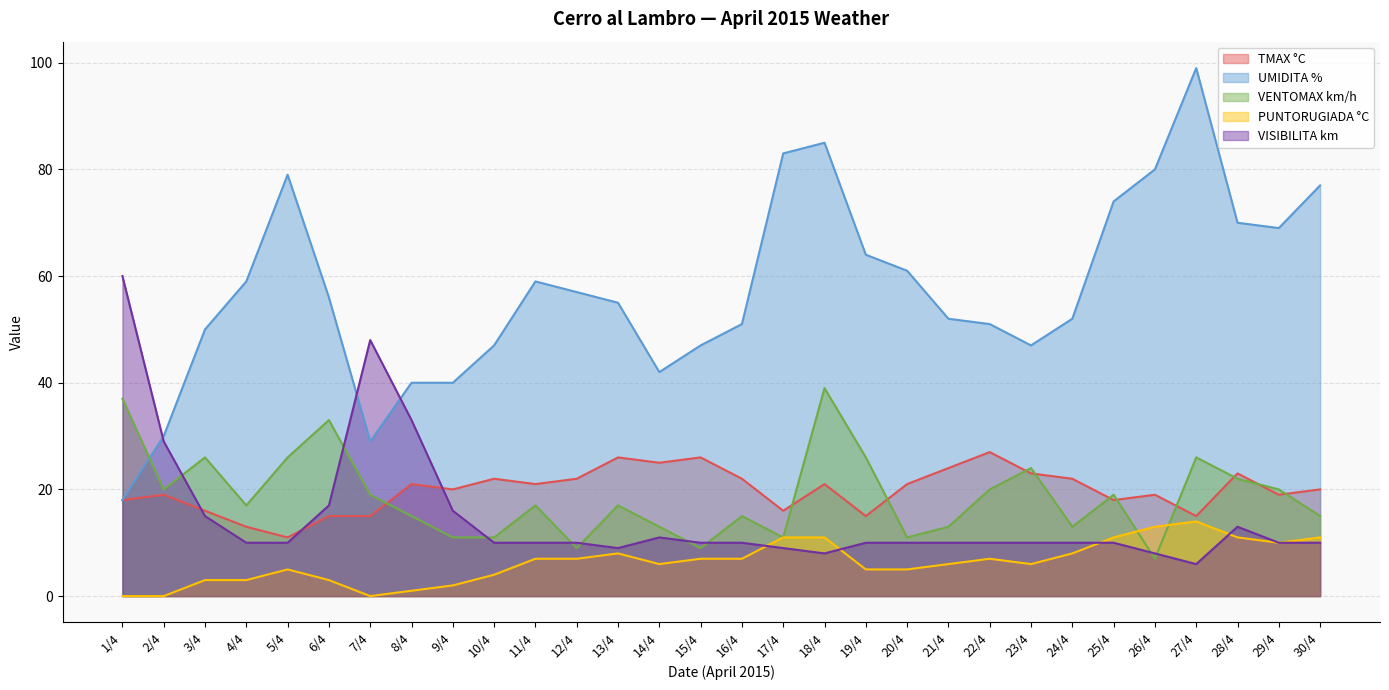

What value does the VISIBILITA km series have at 7/4?

48